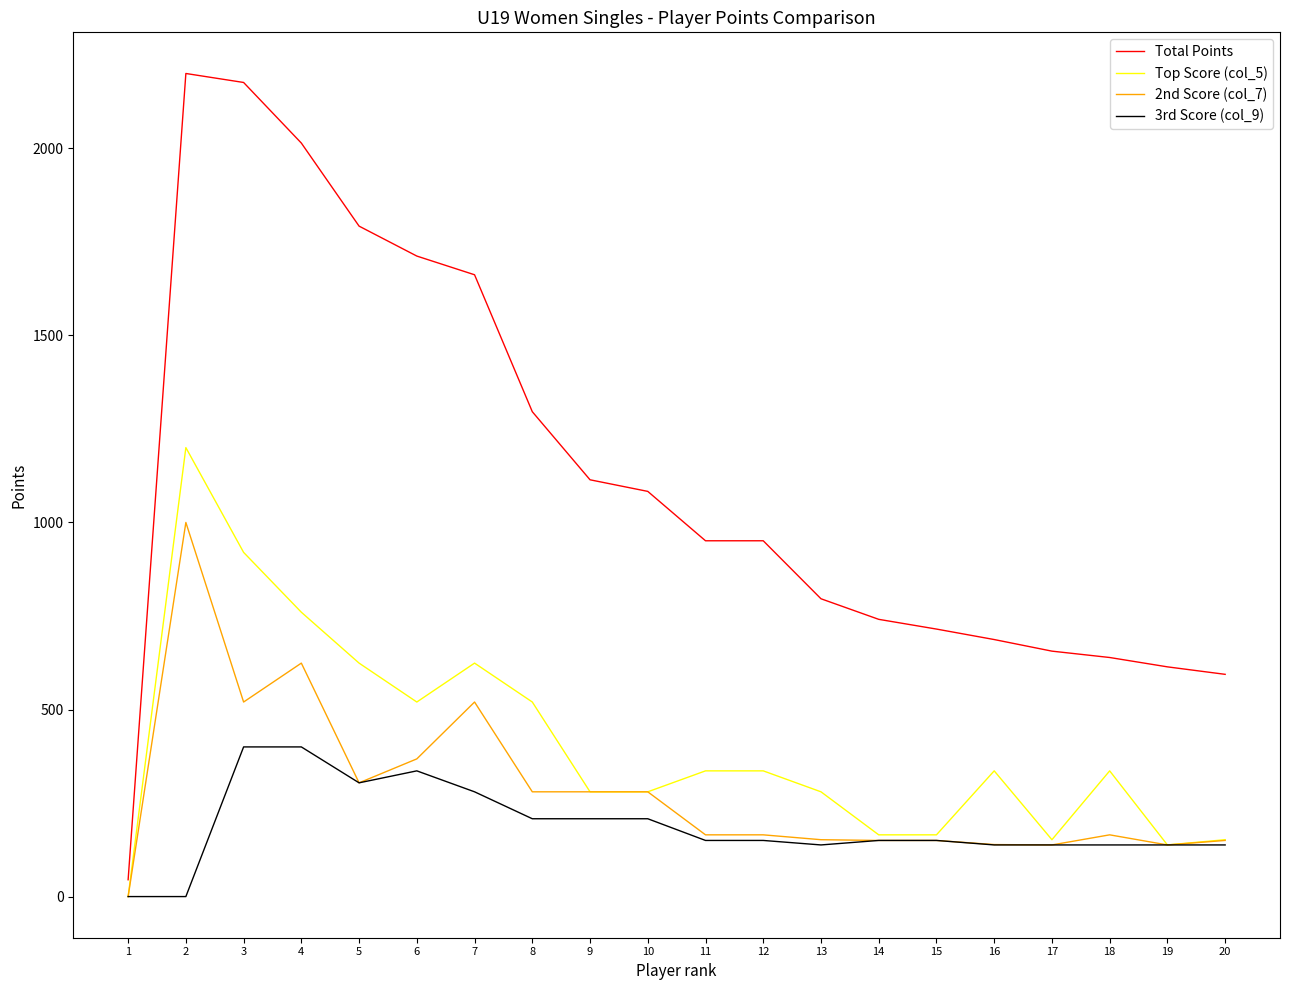

At which label does Top Score (col_5) first exceed 336?

2